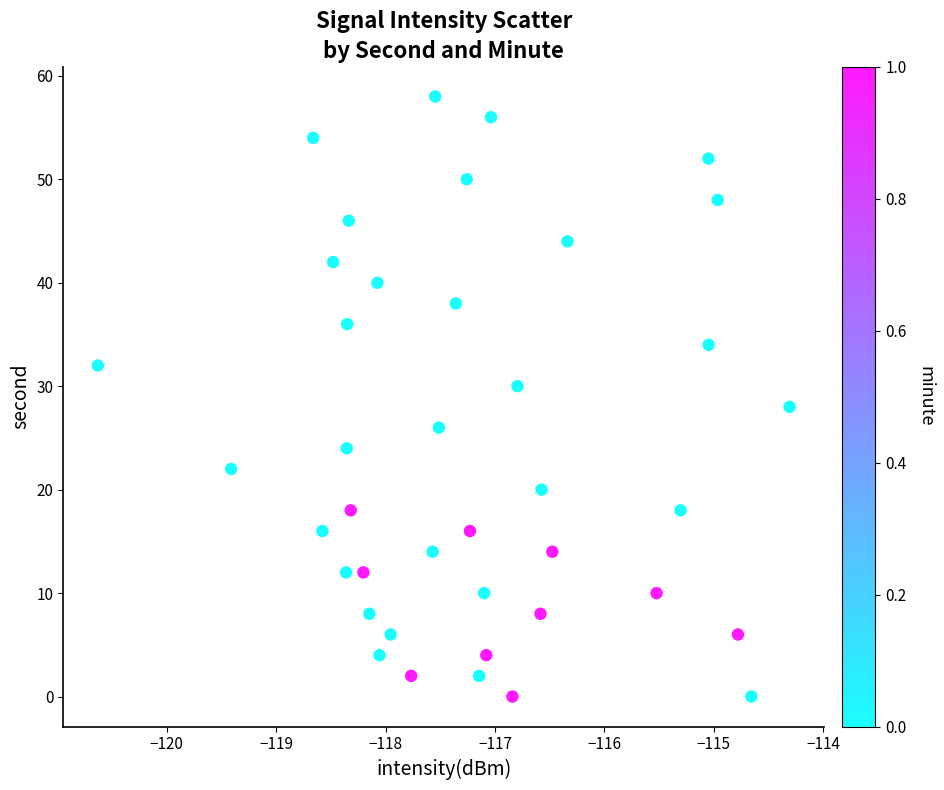

What is the range of Y values (max minus min)?

58